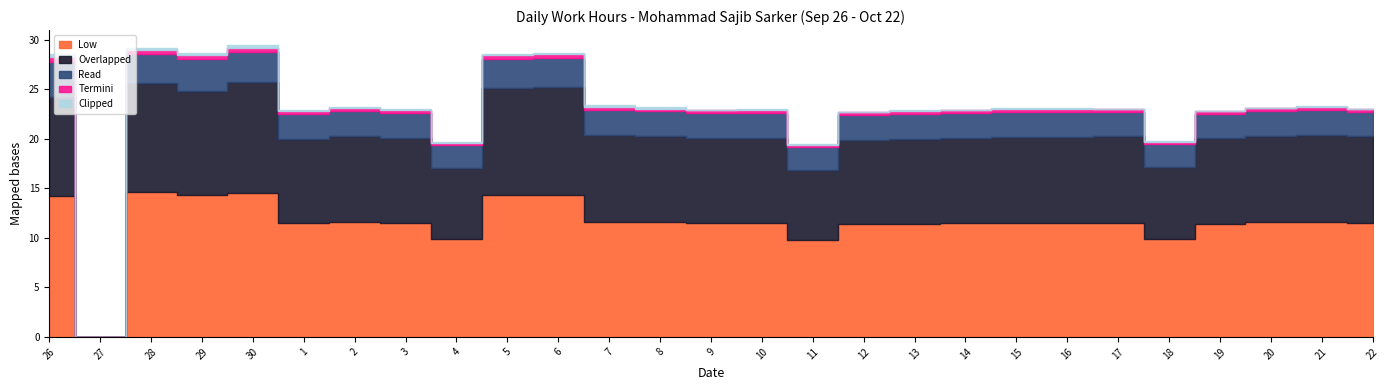

Reading left to right, transcribe all the data shown in this chart.

Low: 14.2	0.0	14.6	14.3	14.5	11.4	11.6	11.5	9.8	14.3	14.3	11.6	11.5	11.5	11.5	9.7	11.3	11.4	11.5	11.5	11.5	11.5	9.9	11.4	11.6	11.6	11.5
Overlapped: 10.0	0.0	11.0	10.5	11.2	8.5	8.7	8.6	7.2	10.8	10.9	8.8	8.7	8.6	8.6	7.1	8.5	8.6	8.6	8.7	8.7	8.7	7.3	8.6	8.7	8.8	8.7
Read: 3.5	0.0	3.0	3.2	3.0	2.5	2.5	2.5	2.3	3.0	3.0	2.5	2.5	2.5	2.5	2.3	2.5	2.5	2.5	2.5	2.5	2.5	2.3	2.5	2.5	2.5	2.5
Termini: 0.5	0.0	0.4	0.4	0.4	0.3	0.3	0.3	0.2	0.4	0.4	0.3	0.3	0.3	0.3	0.2	0.3	0.3	0.3	0.3	0.3	0.3	0.2	0.3	0.3	0.3	0.3
Clipped: 0.2	0.0	0.2	0.2	0.3	0.1	0.1	0.1	0.1	0.1	0.1	0.2	0.1	0.1	0.1	0.1	0.0	0.1	0.1	0.1	0.1	0.0	0.1	0.0	0.1	0.1	0.0